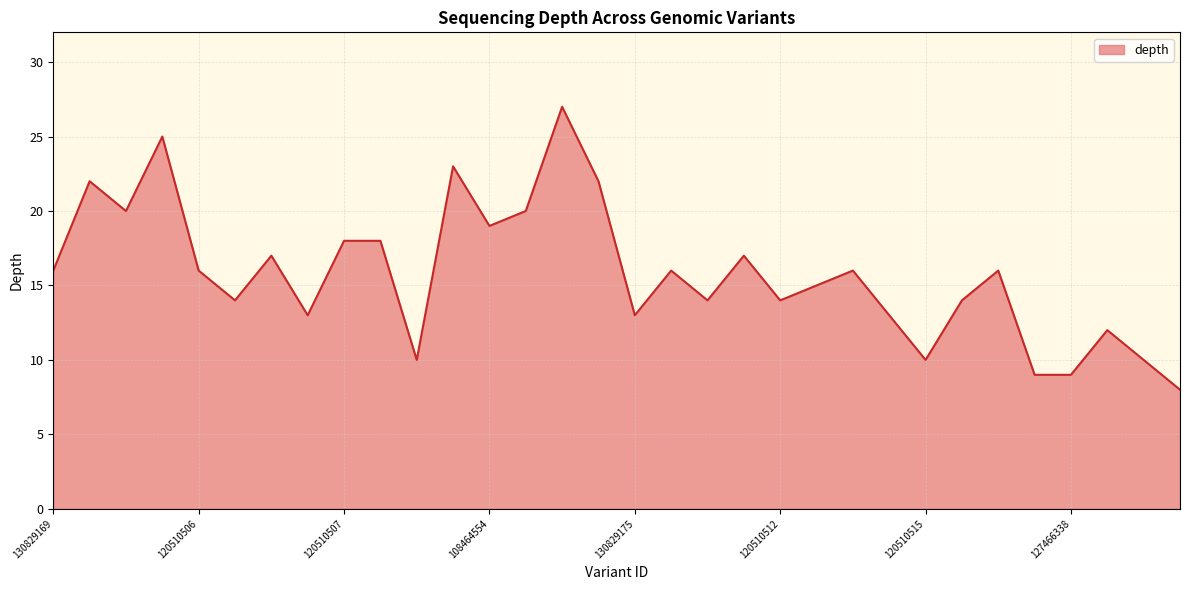

What is the greatest value displayed?

27